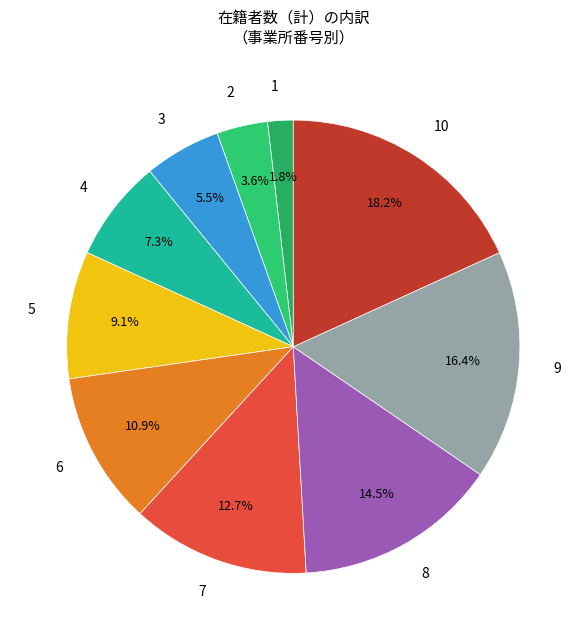

Which category has the smallest portion of the pie?

1